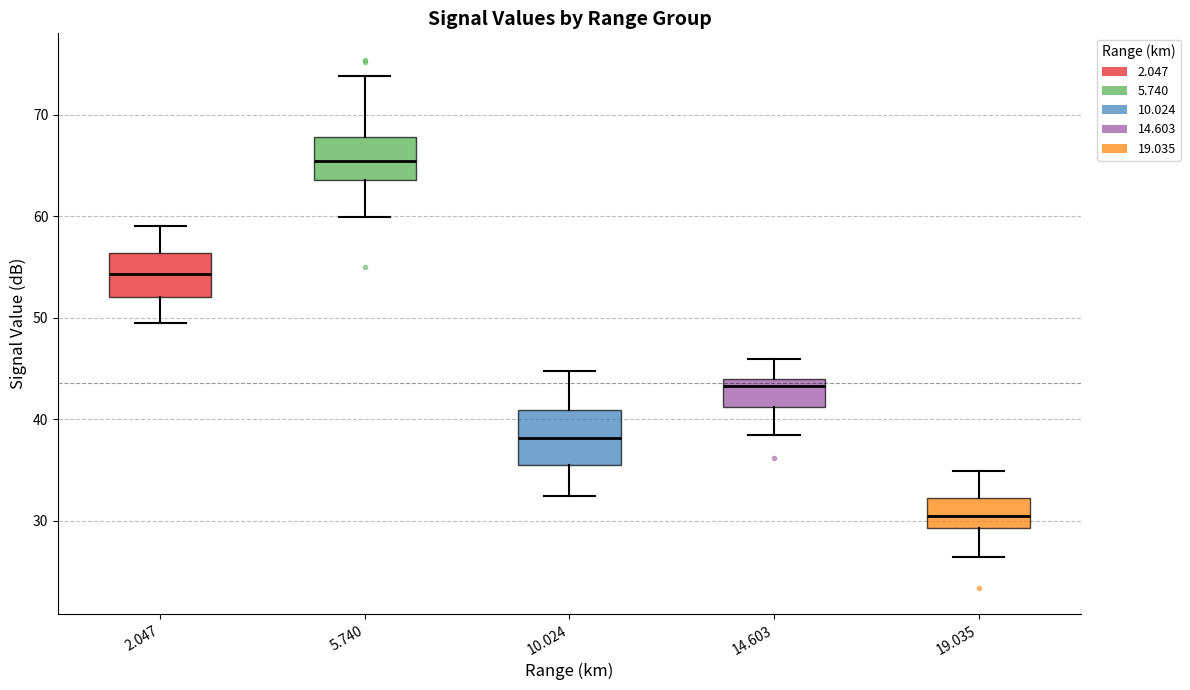

Which box's median line is the highest?

5.740